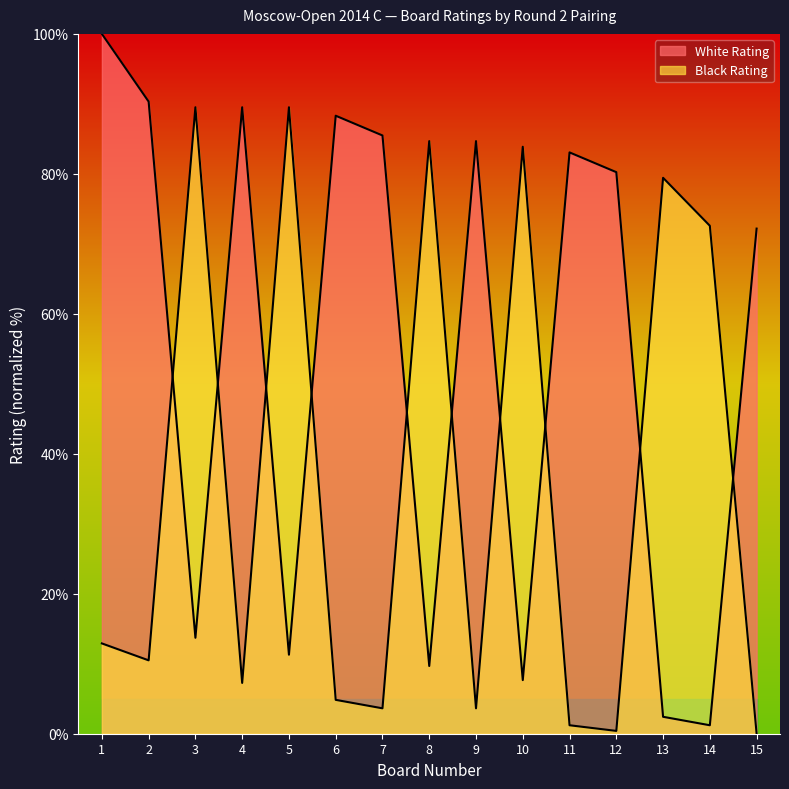

True or false: Black Rating and White Rating cross at least once.

True